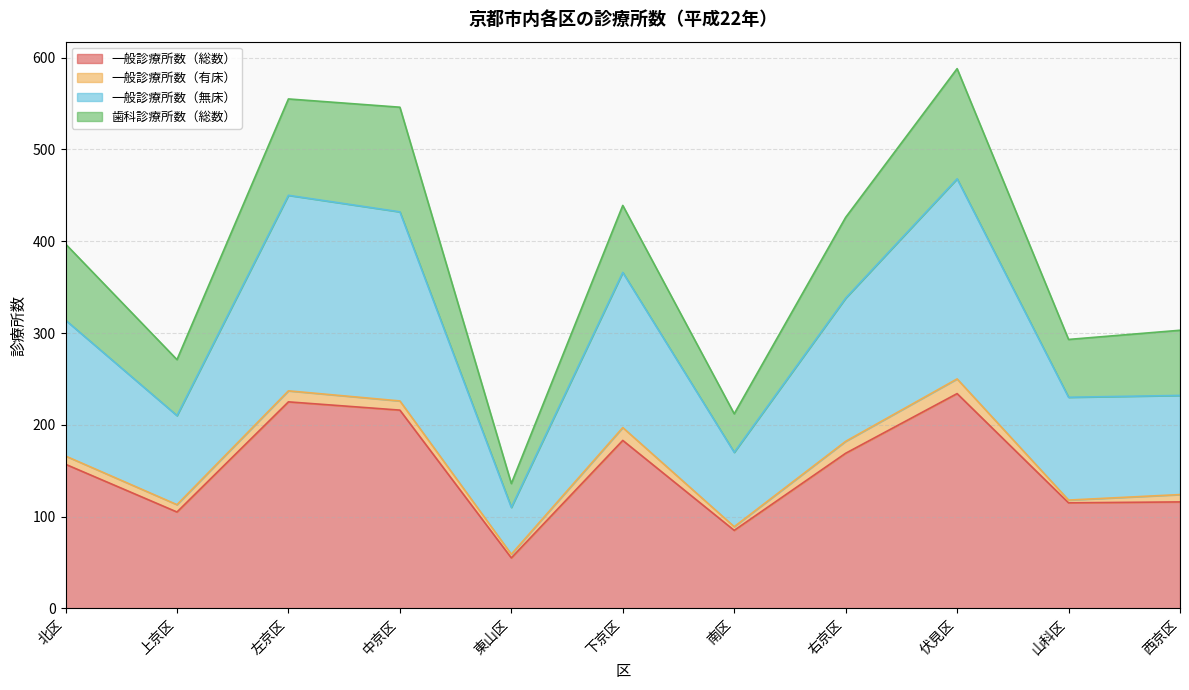

At which label does 一般診療所数（総数） reach its minimum?

東山区